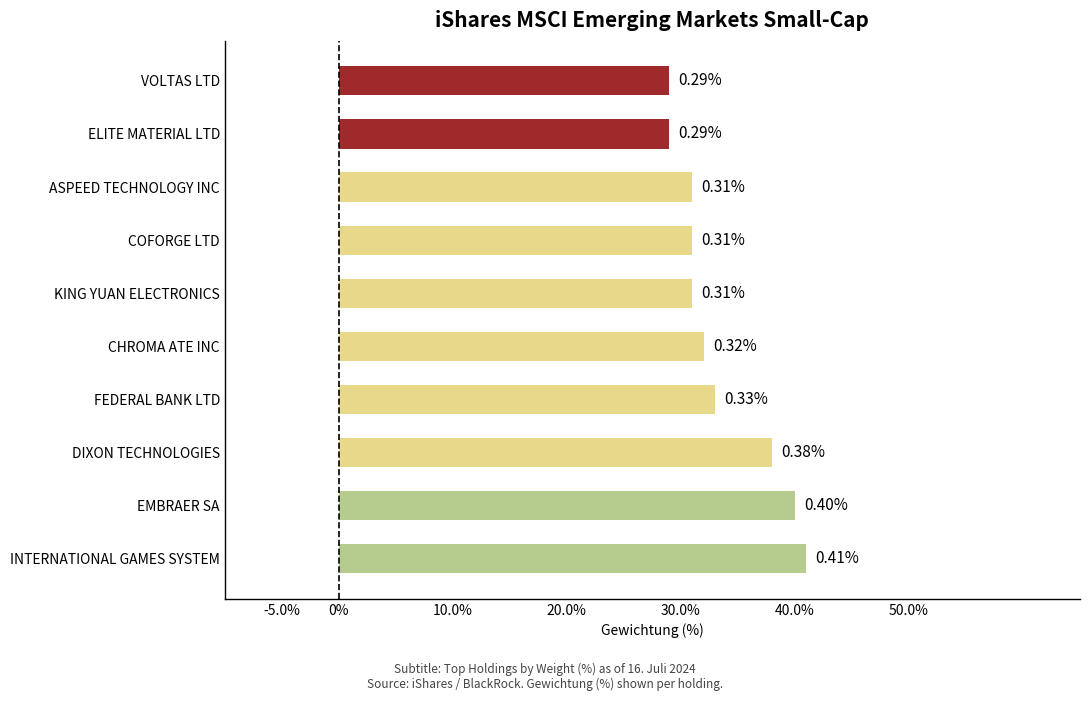

What is the difference between the maximum and minimum values?

0.1